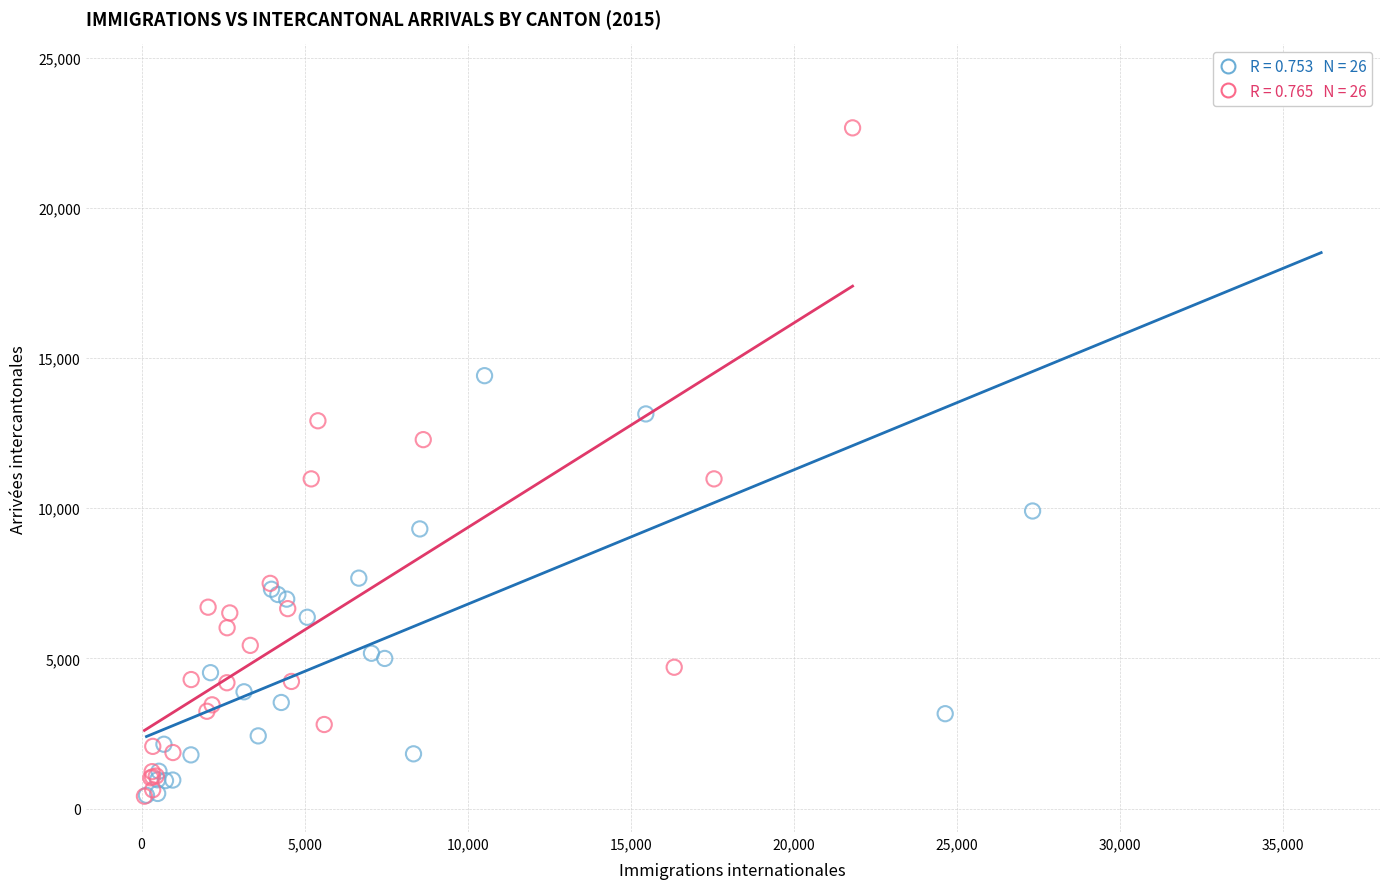

Which series contains the highest Y value?

Immigrations internationales